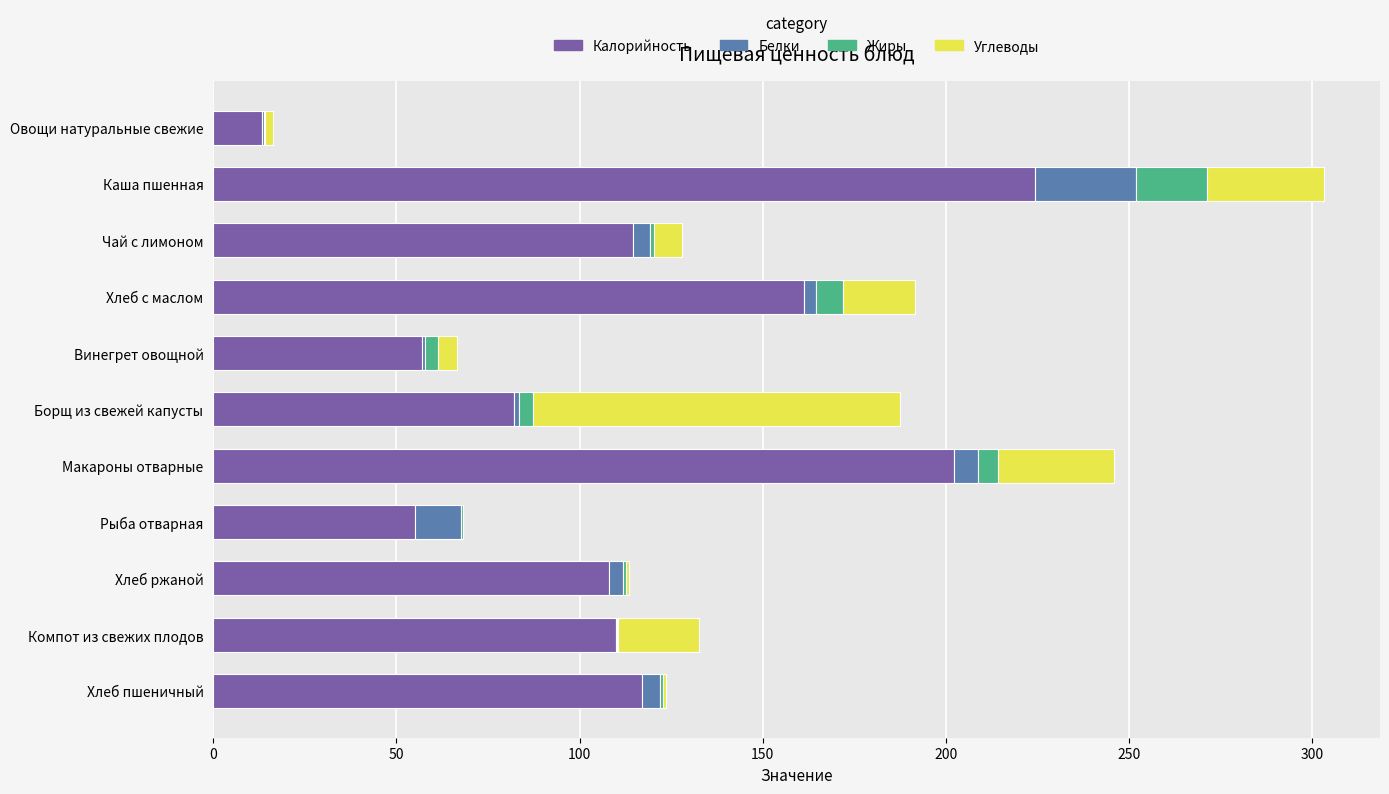

The value of Калорийность at Хлеб пшеничный is 155.3. True or false?

False